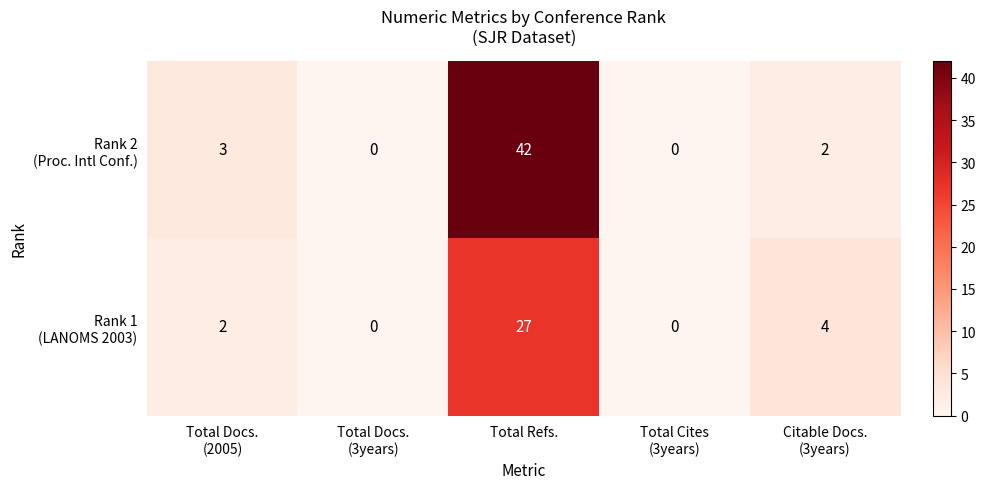

Which category has the highest value across all series?

Total Refs.